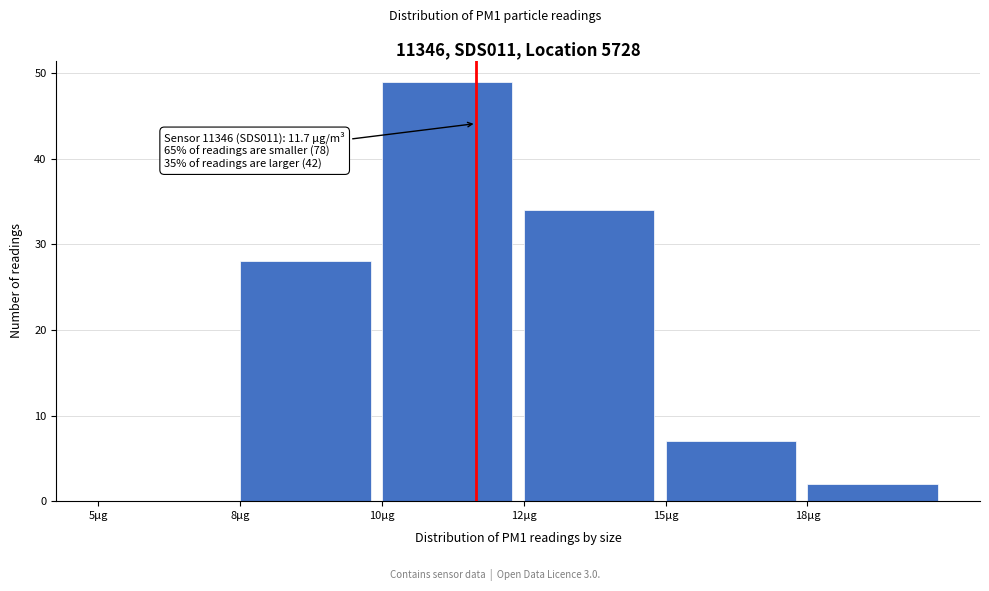

Reading left to right, list all the values displayed in this chart.

5µg=0	8µg=28	10µg=49	12µg=34	15µg=7	18µg=2